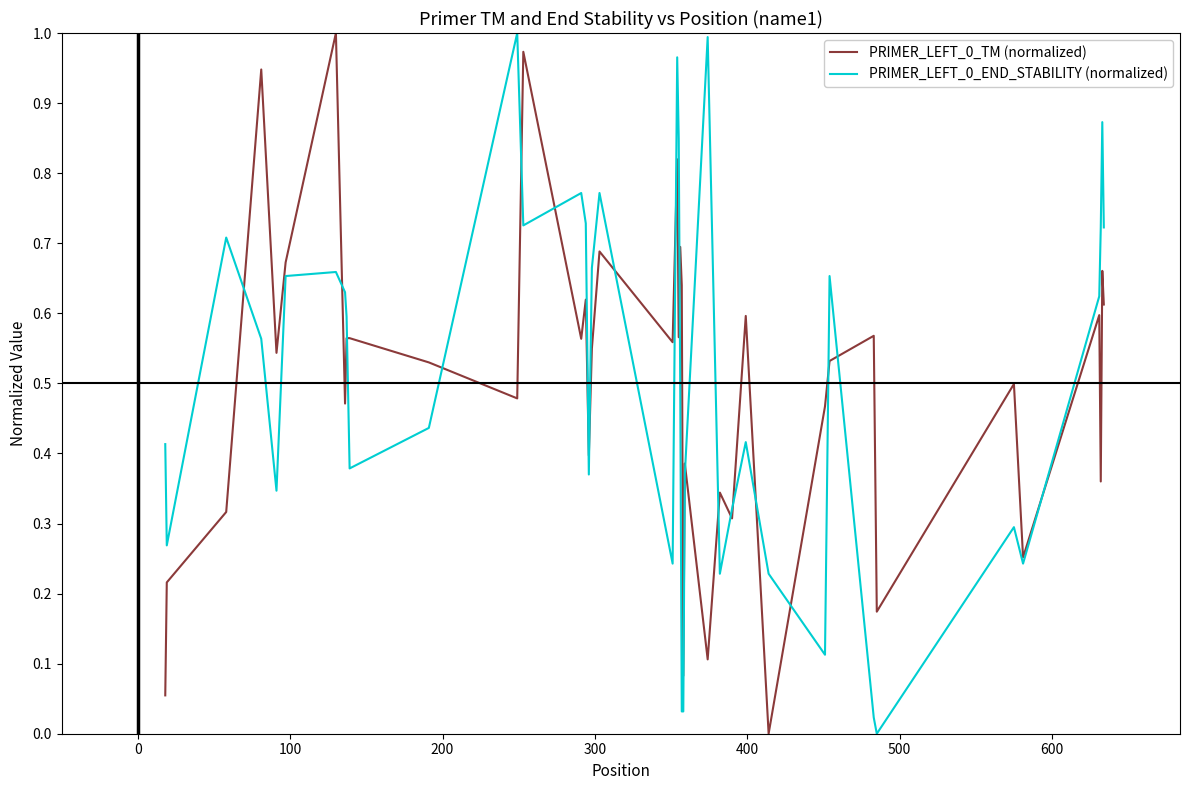

Does the chart display data point markers on the line(s)?

No